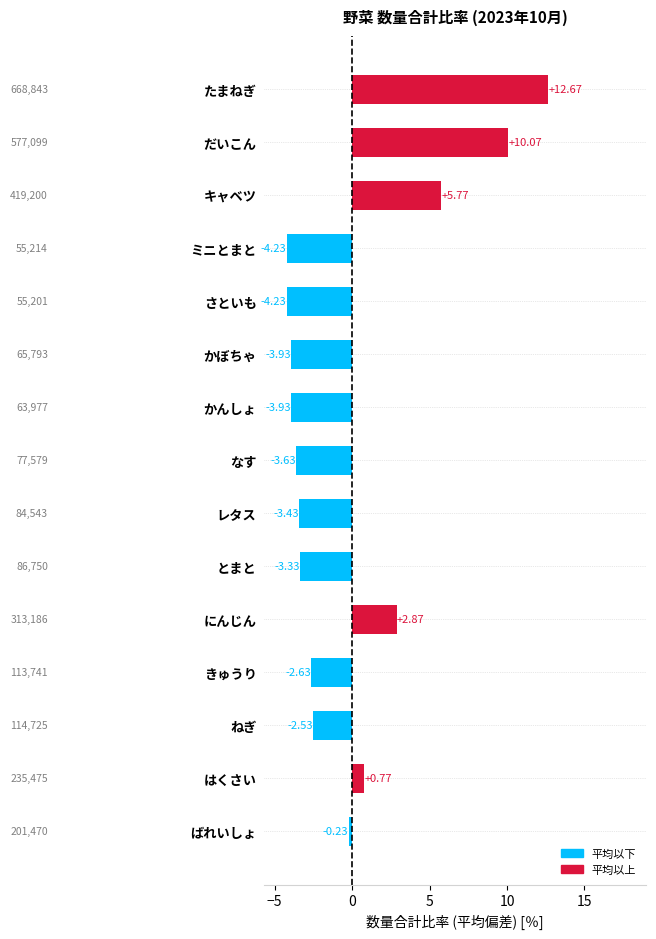

Which label corresponds to the largest value in the chart?

たまねぎ